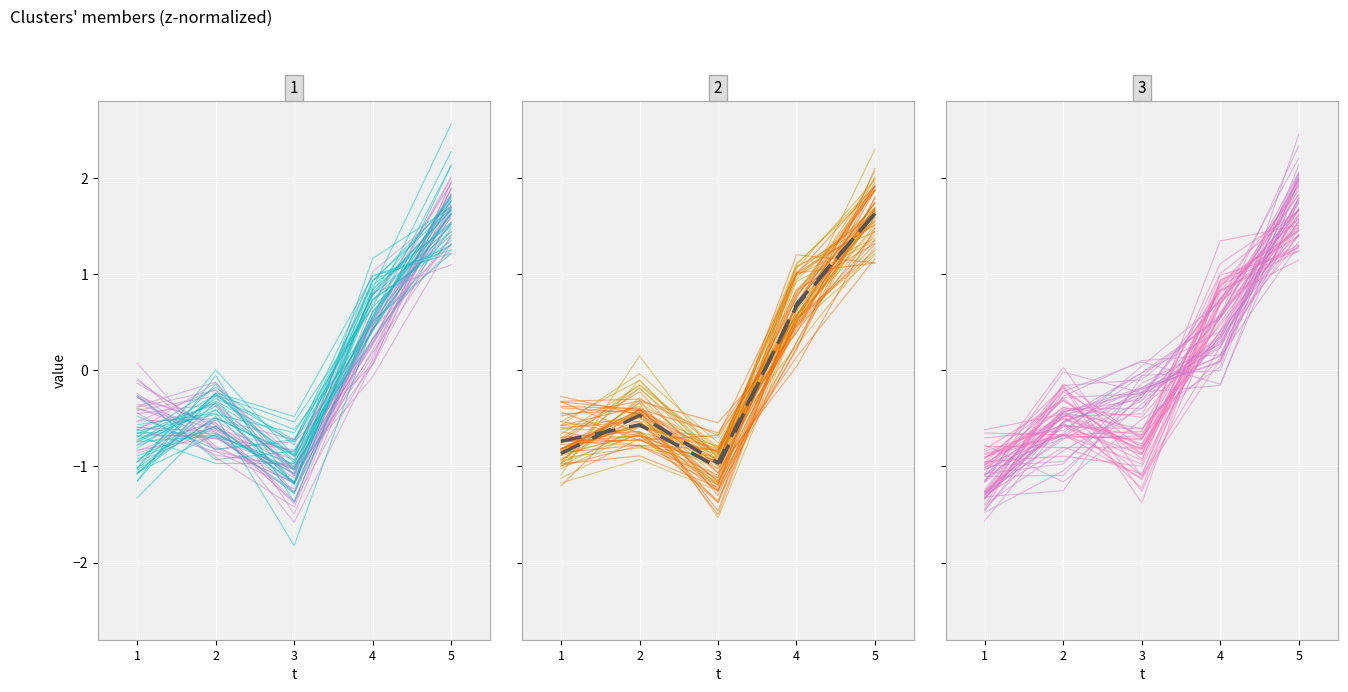

The value of человек (всего обращений) at 3 is -0.5. True or false?

False